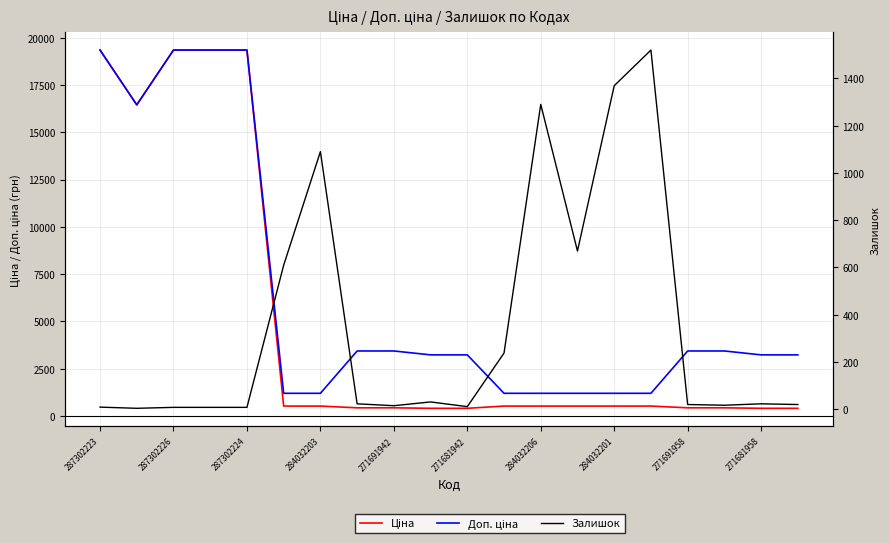

Rank the series by their maximum value, from highest to lowest.

Ціна, Доп. ціна, Залишок